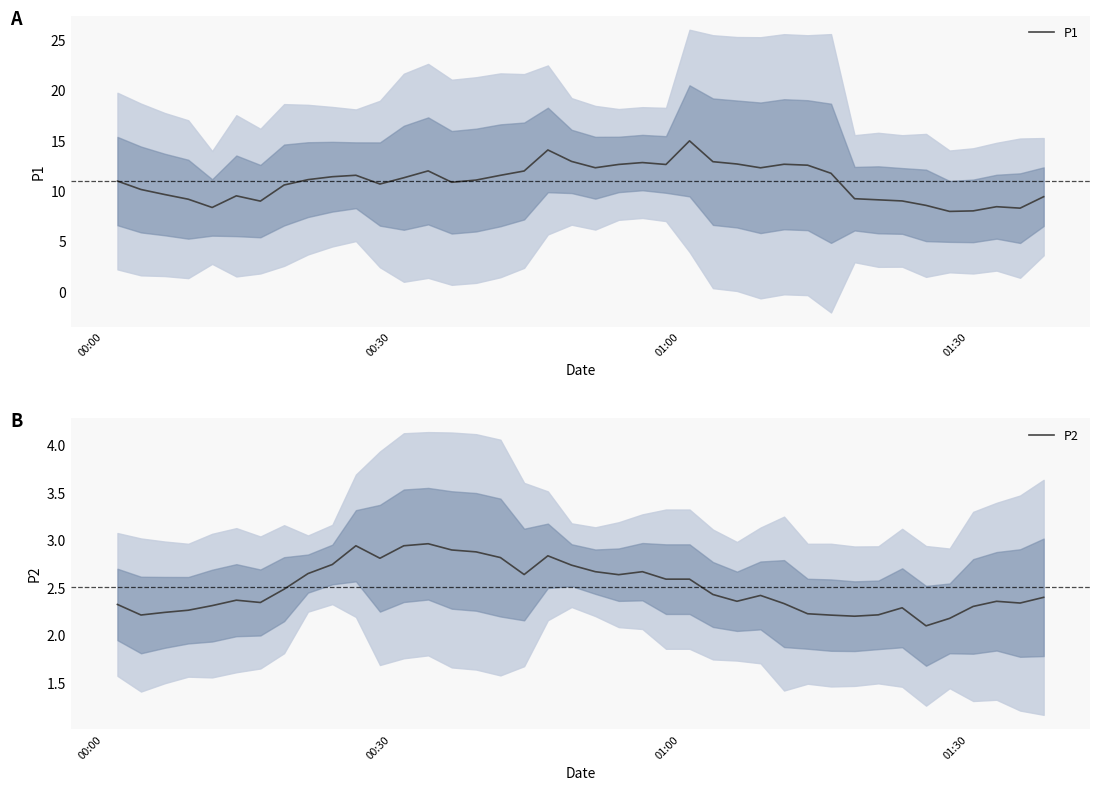

What is the sum of all P2 values?

100.0